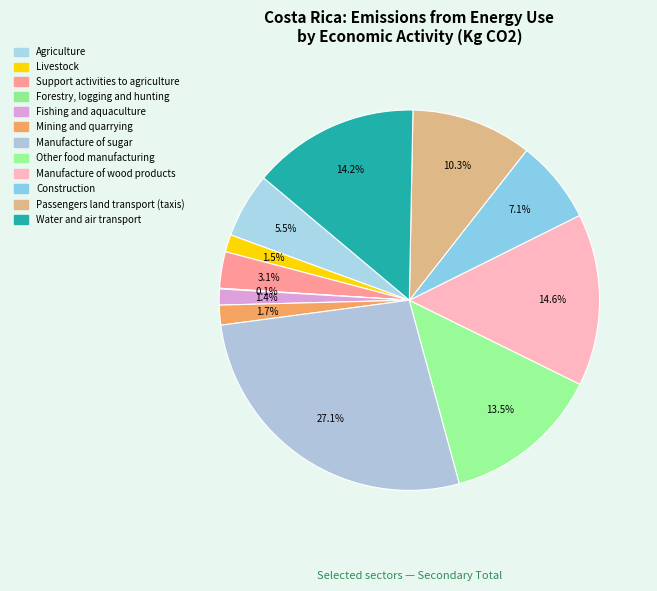

How many segments does this pie chart have?

12